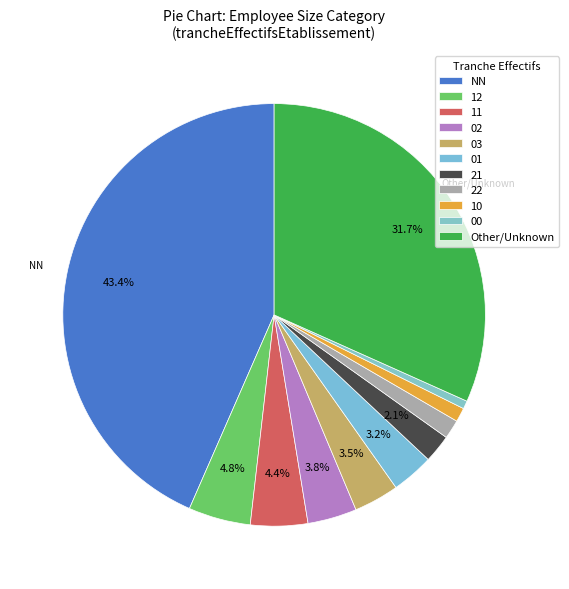

How many segments does this pie chart have?

11